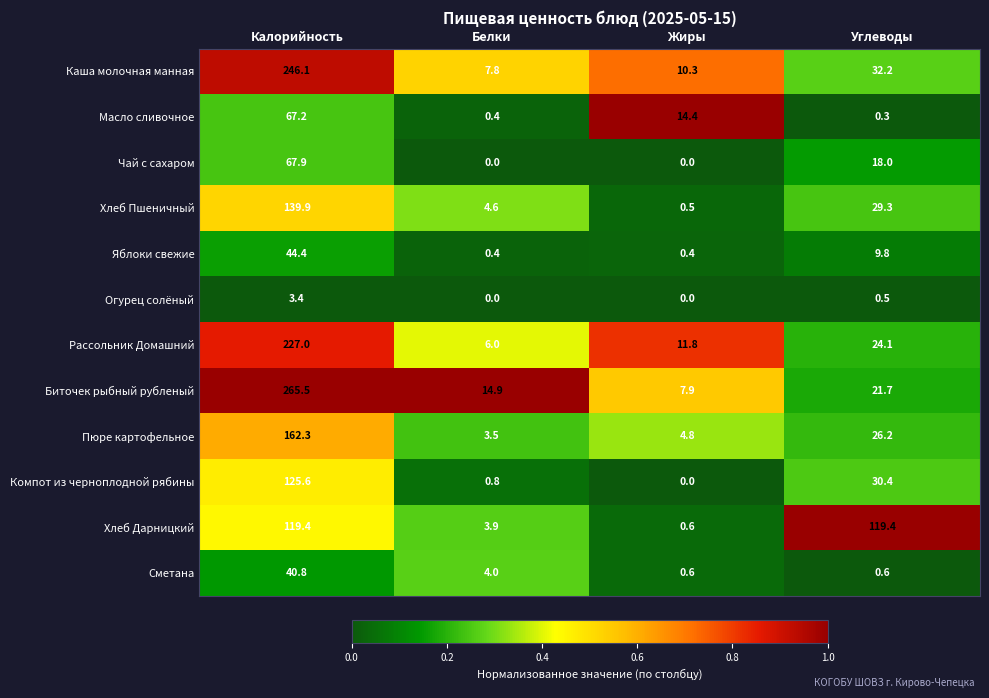

Rank the series by their maximum value, from highest to lowest.

Биточек рыбный рубленый, Каша молочная манная, Рассольник Домашний, Пюре картофельное, Хлеб Пшеничный, Компот из черноплодной рябины, Хлеб Дарницкий, Чай с сахаром, Масло сливочное, Яблоки свежие, Сметана, Огурец солёный